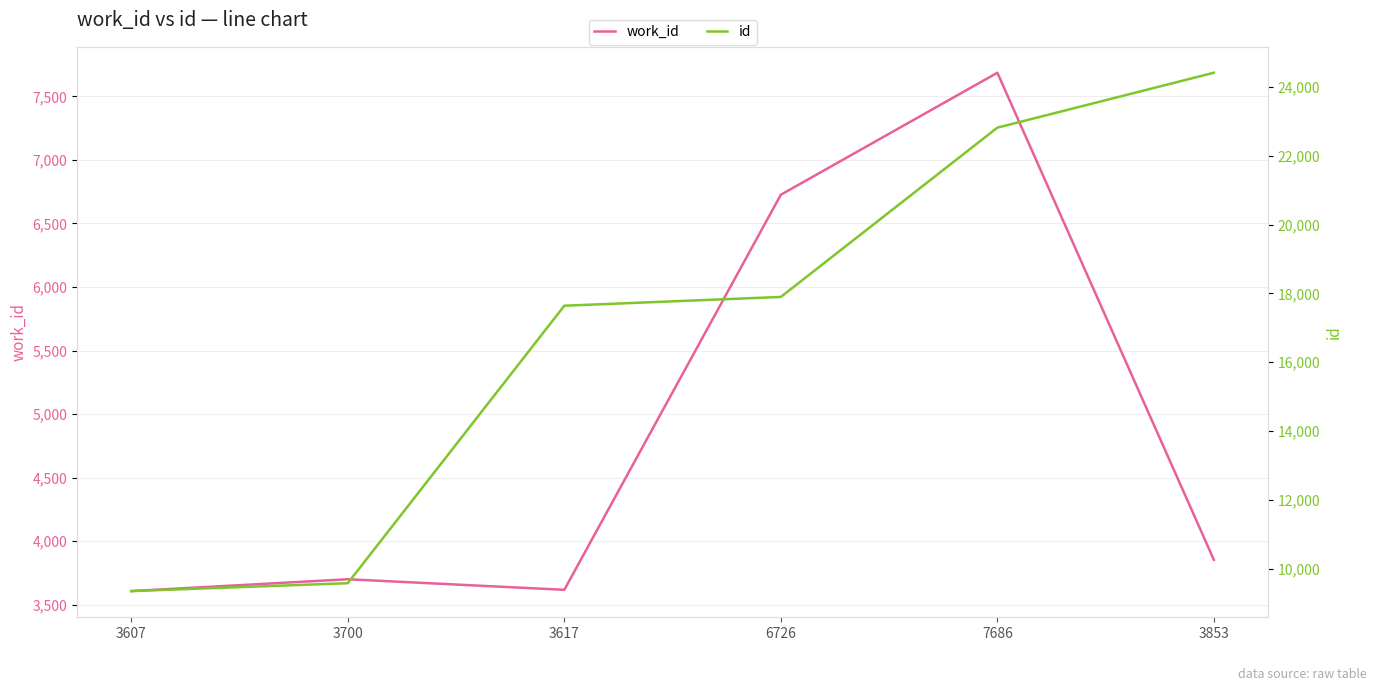

True or false: work_id and id cross at least once.

False